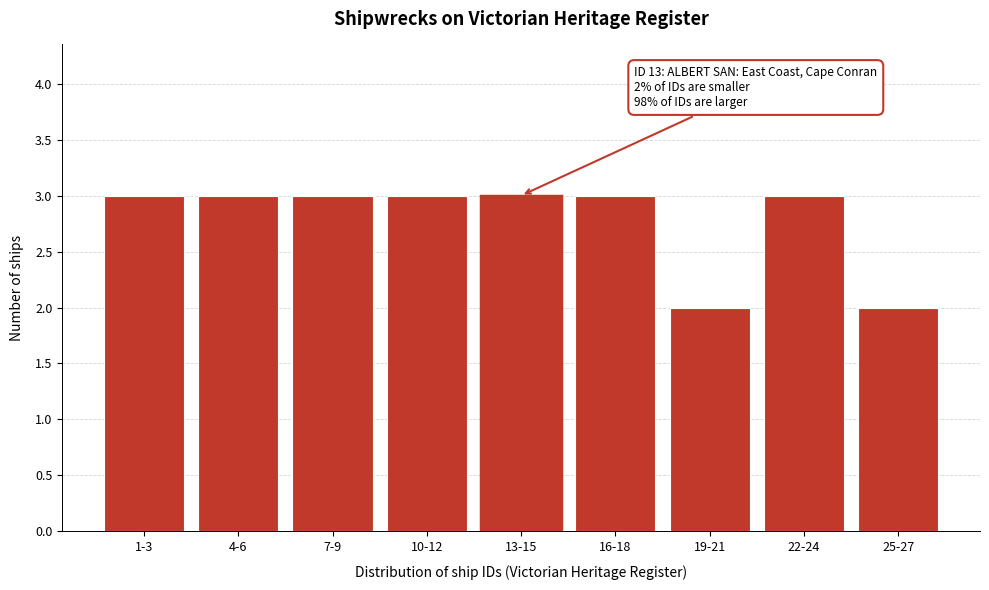

Reading left to right, list all the values displayed in this chart.

1-3=3	4-6=3	7-9=3	10-12=3	13-15=3	16-18=3	19-21=2	22-24=3	25-27=2